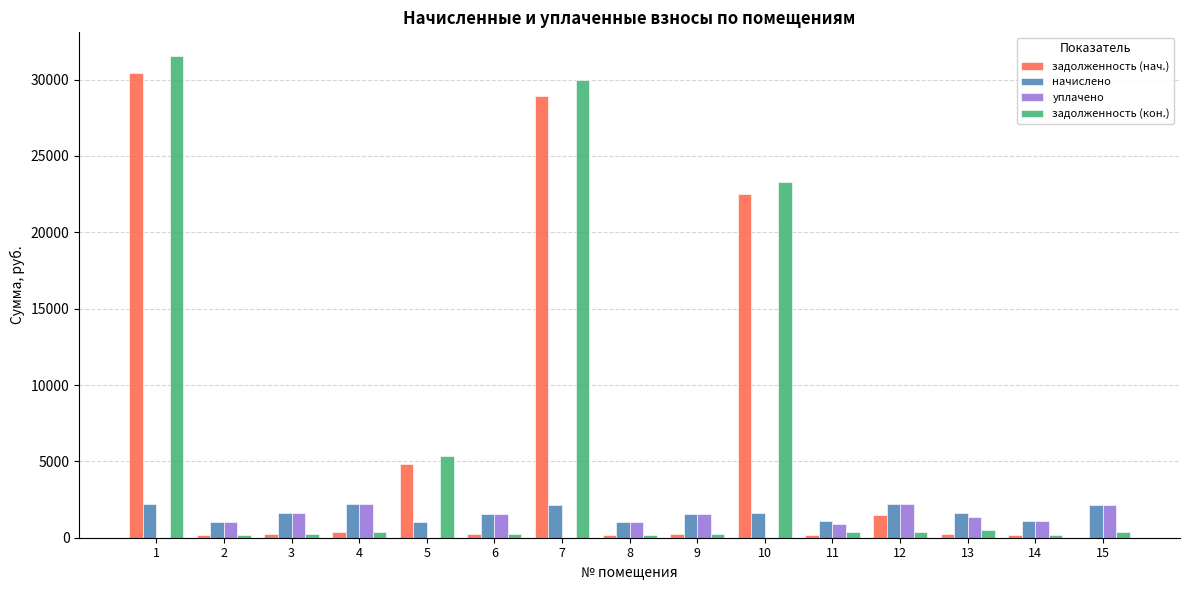

What is the sum of the задолженность (нач.) values at 13 and 9?

531.4